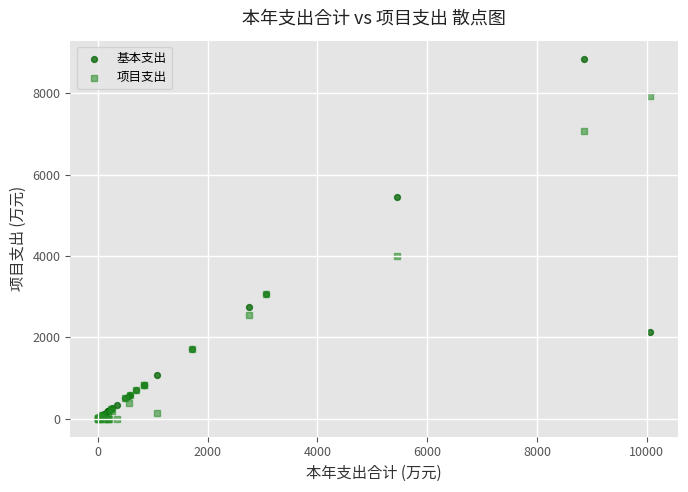

In the 基本支出 series, what Y value is closest to 4427?

5442.6